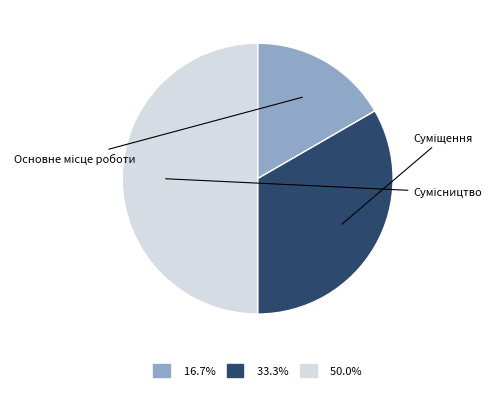

Count the number of slices in the pie.

3